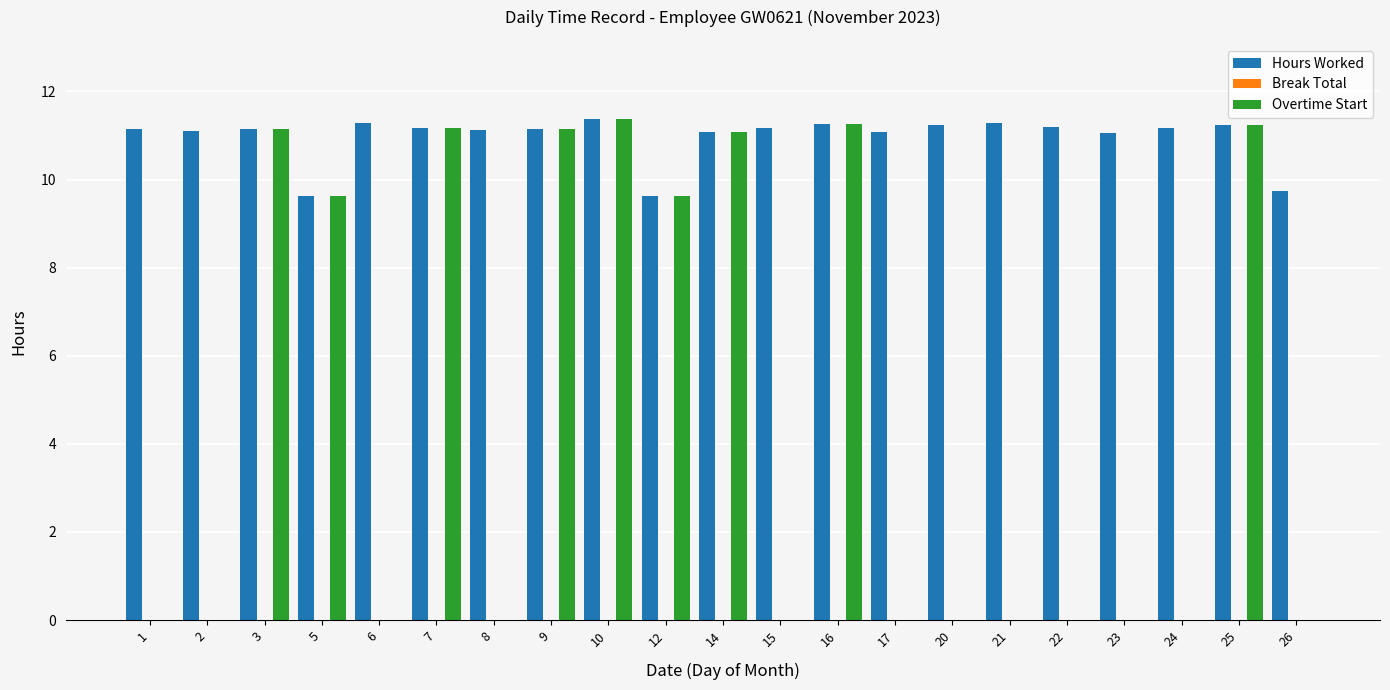

What is the highest value of the Hours Worked series?

11.4